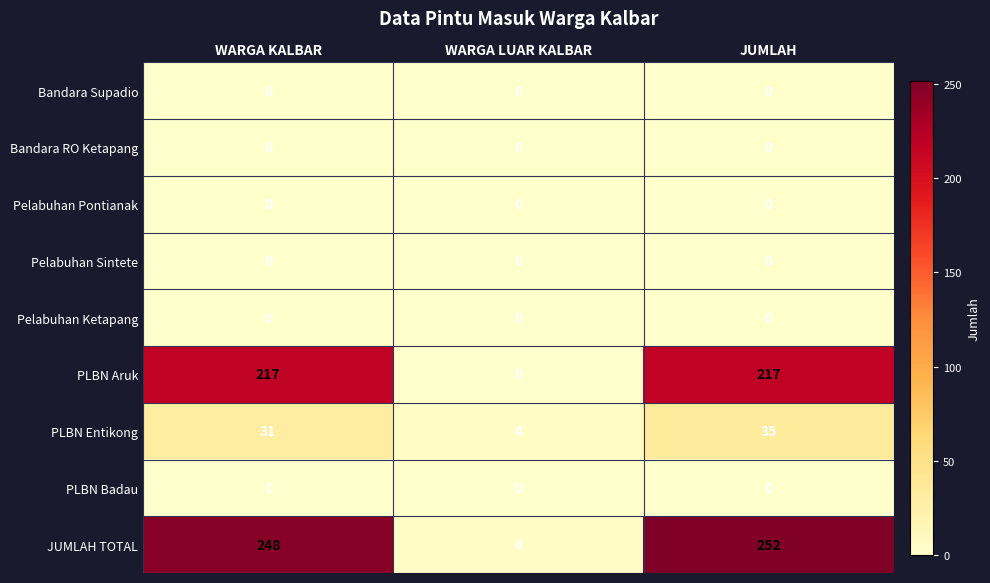

Rank the categories by PLBN Entikong value from lowest to highest.

WARGA LUAR KALBAR, WARGA KALBAR, JUMLAH